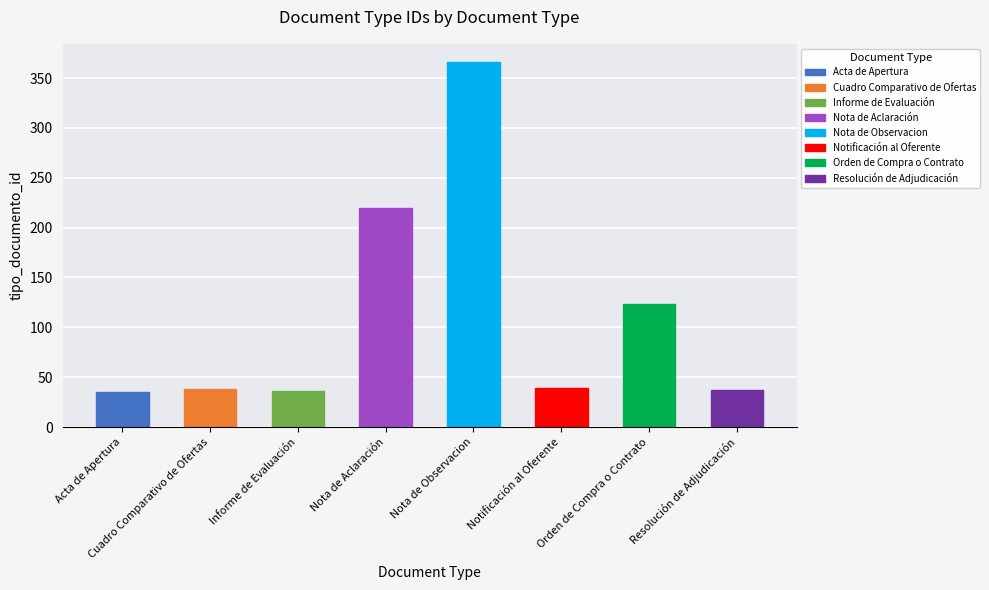

How many values are below 39?

4